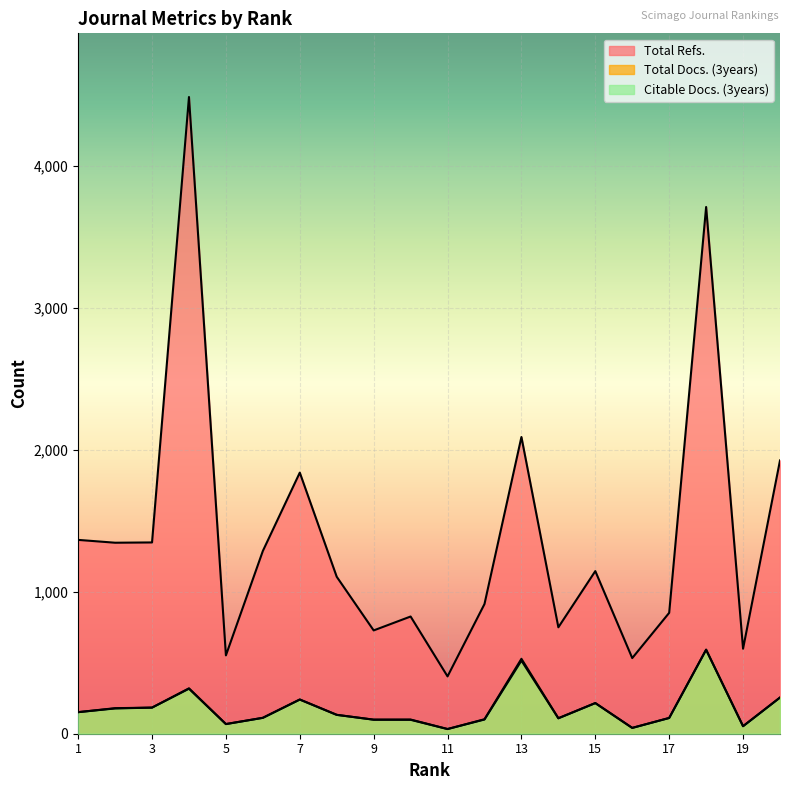

What is the value of the Total Docs. (3years) point at the 1st from the left?

152